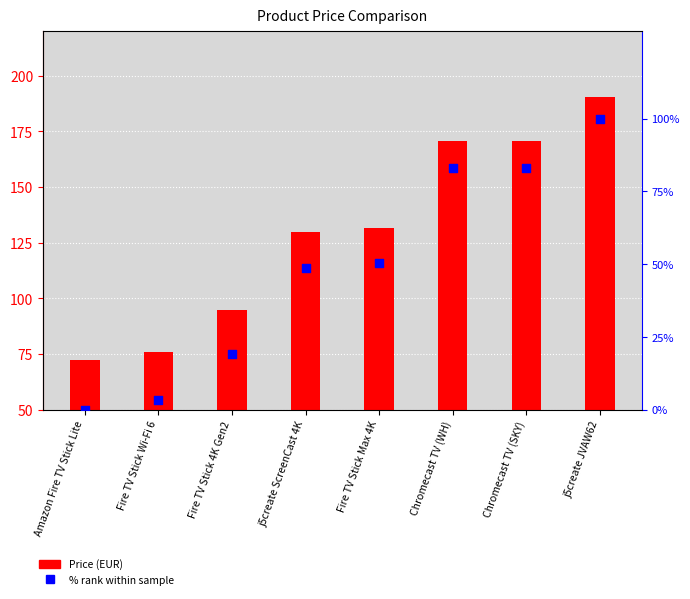

At how many categories does at least one series exceed 22?

8